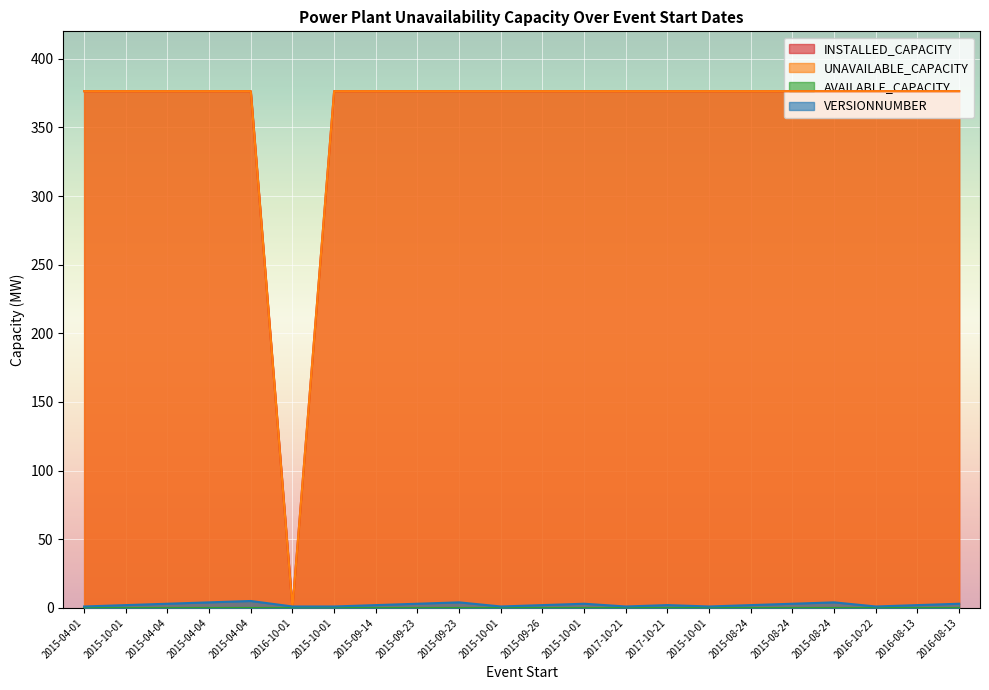

Where do UNAVAILABLE_CAPACITY and VERSIONNUMBER first cross each other?

2015-04-04 and 2016-10-01